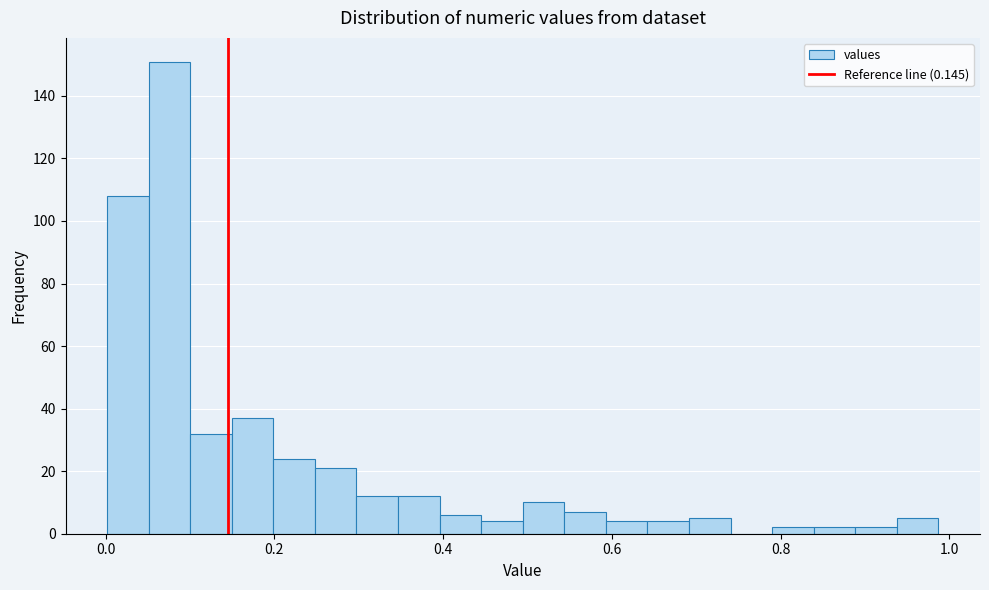

Read against the x-axis, roughly where is the centre of the tallest bar?

0.08